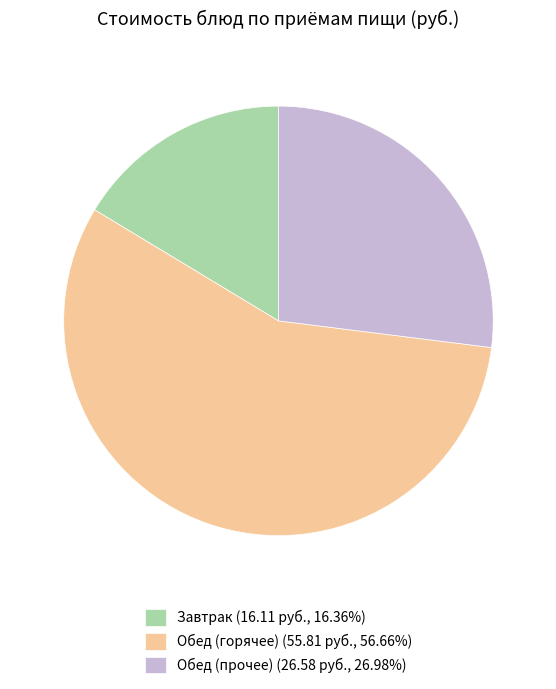

Is the sum of Обед (горячее) (55.81 руб., 56.66%) and Завтрак (16.11 руб., 16.36%) greater than half?

Yes